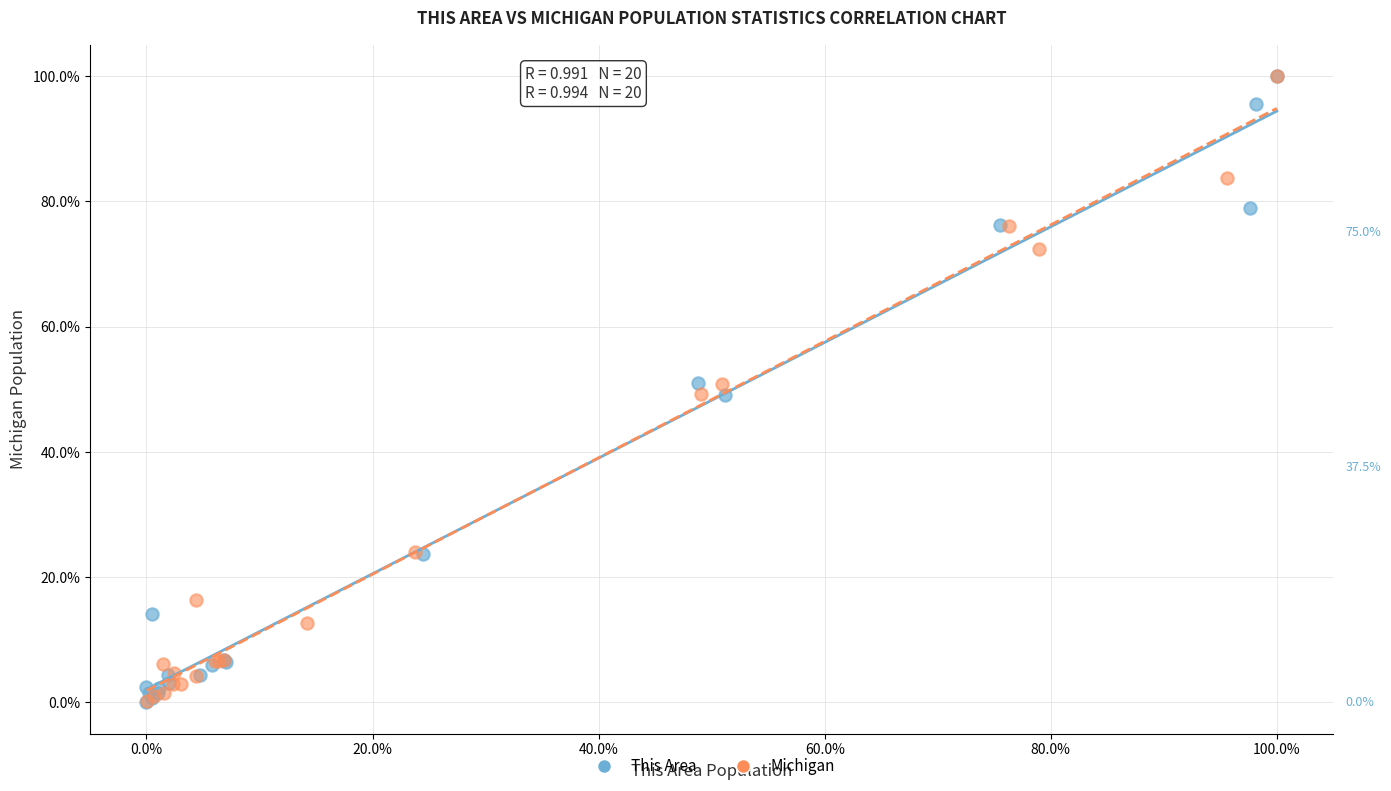

What are all the series names shown in the legend?

This Area, Michigan